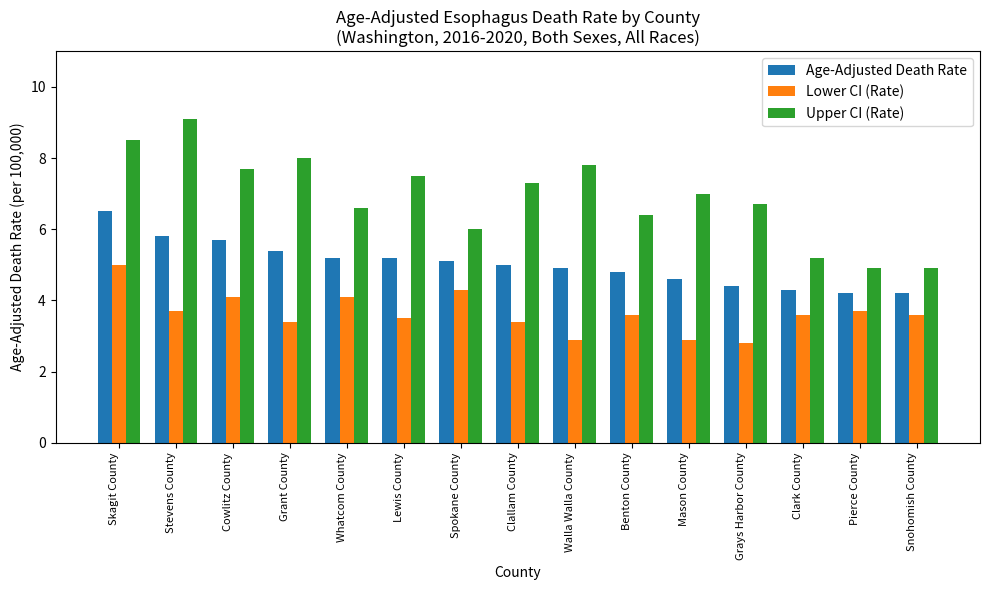

At which category does the chart reach its peak across all series?

Stevens County